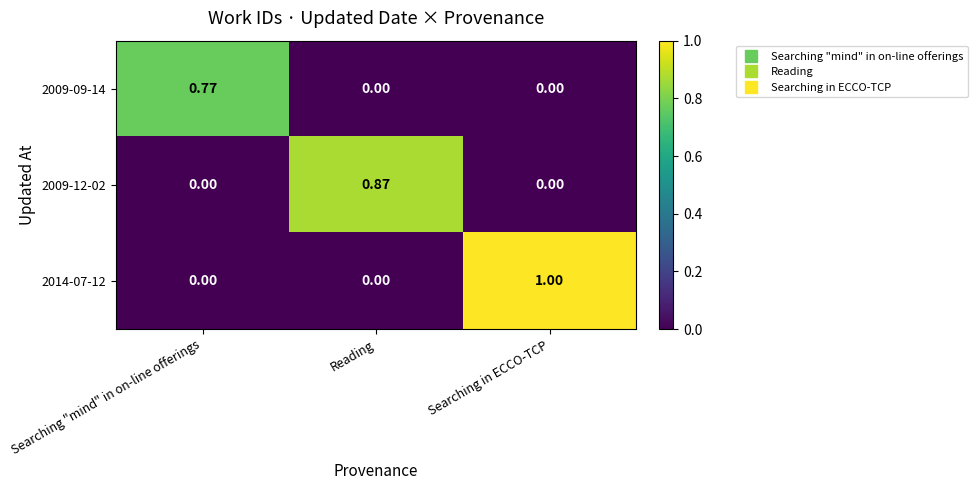

At which category is the sum across all series the highest?

Searching in ECCO-TCP